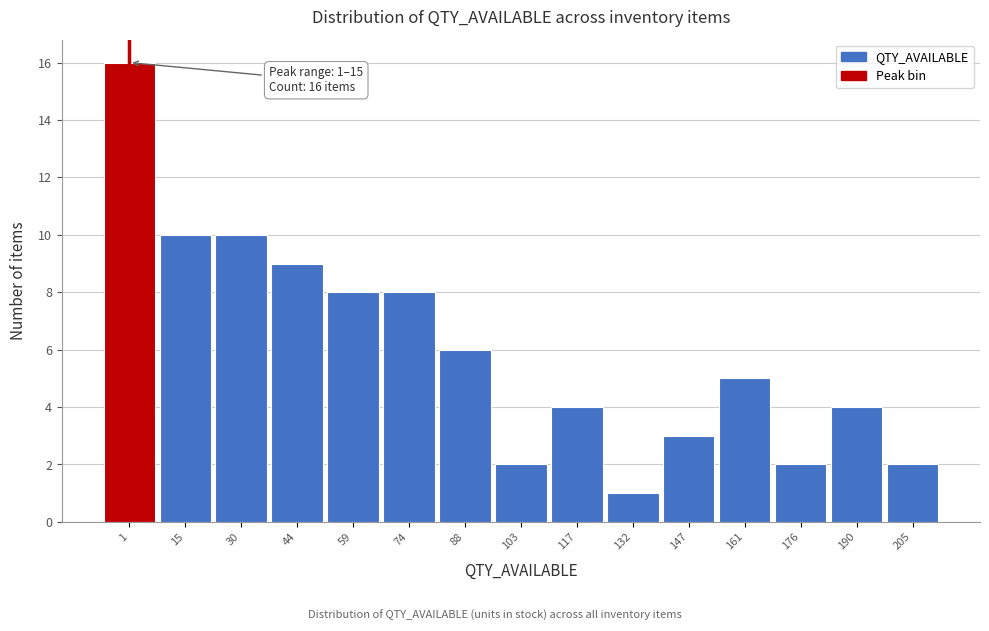

Reading left to right, what are all the values shown in this chart?

1=16	15=10	30=10	44=9	59=8	74=8	88=6	103=2	117=4	132=1	147=3	161=5	176=2	190=4	205=2